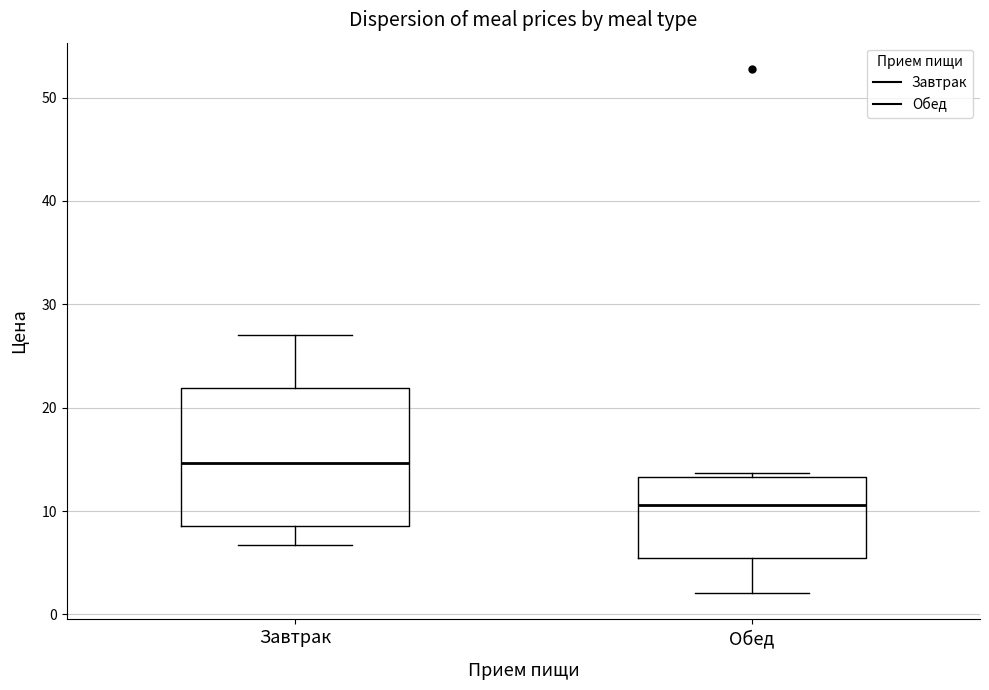

Reading left to right, read every box against the y-axis: the position of its median line, the range the box covers, and the ends of its whiskers. The values are not printed on the chart, so give them approximately, as read against the axis.

Завтрак: median 15, box 9 to 22, whiskers 7 to 27
Обед: median 11, box 5 to 13, whiskers 2 to 14